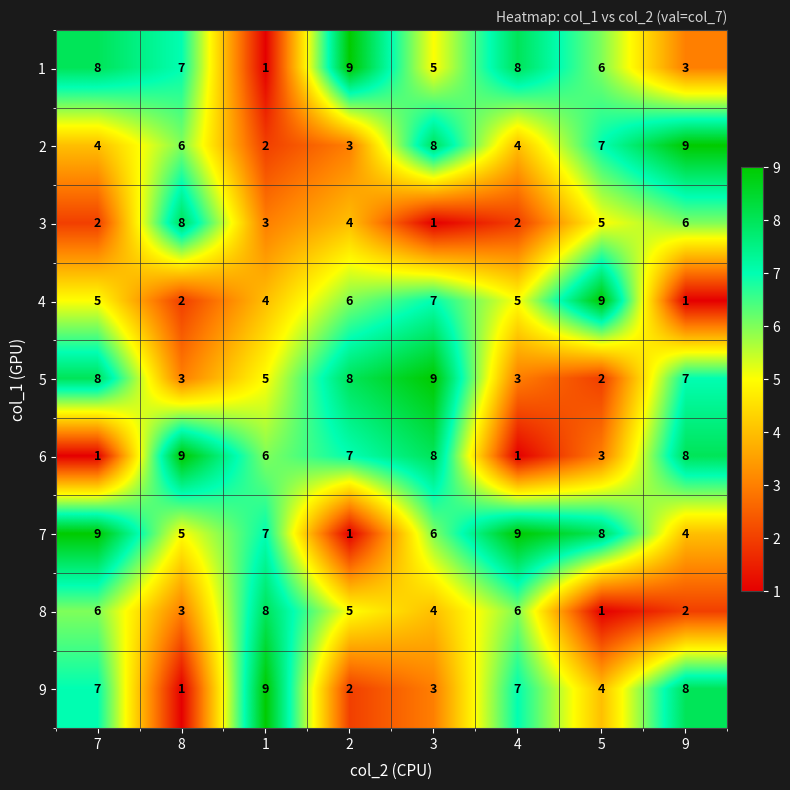

What is the sum of all 6 values?

43